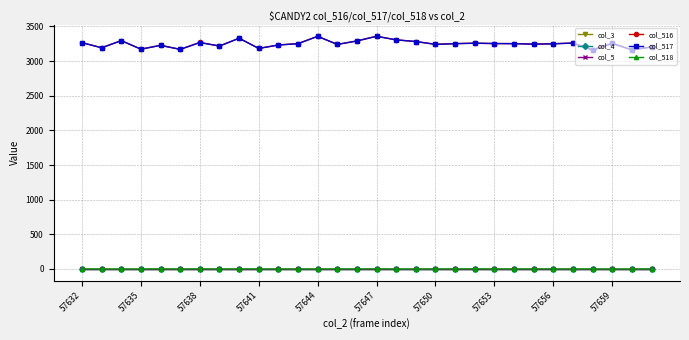

Does the chart have visible grid lines?

Yes